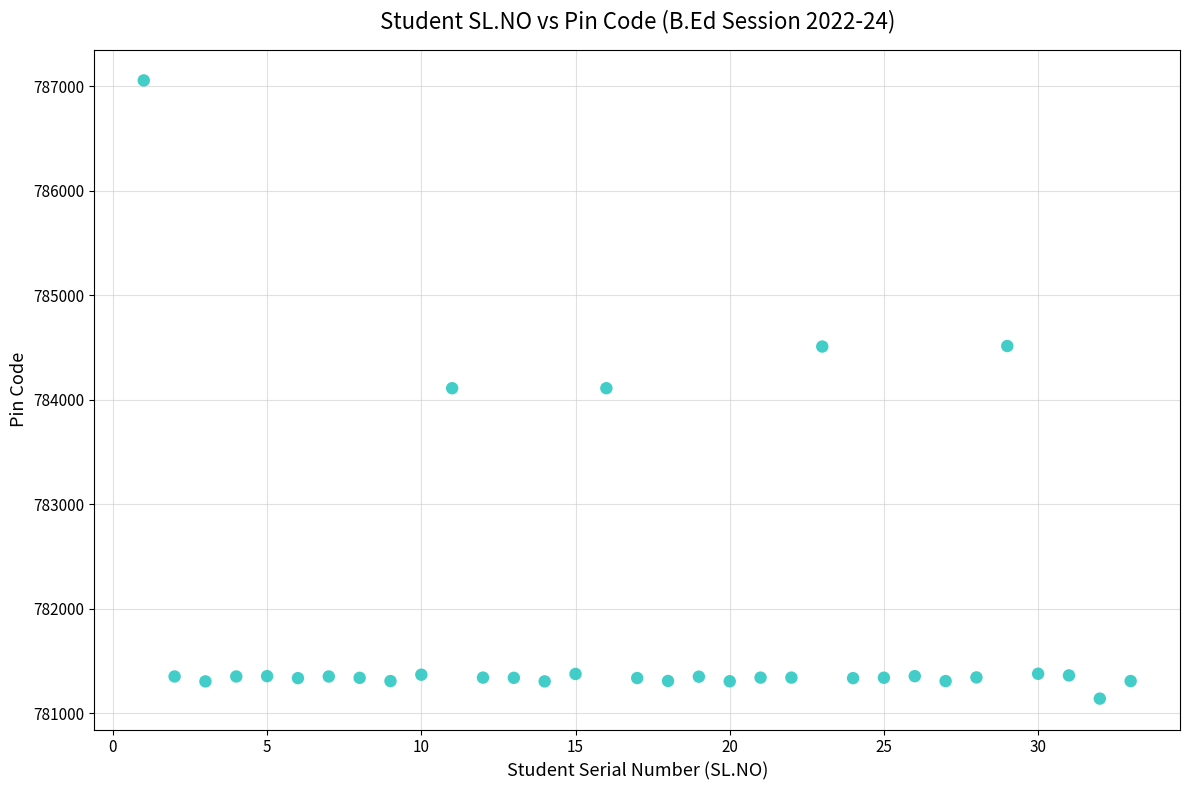

What is the range of X values (max minus min)?

32